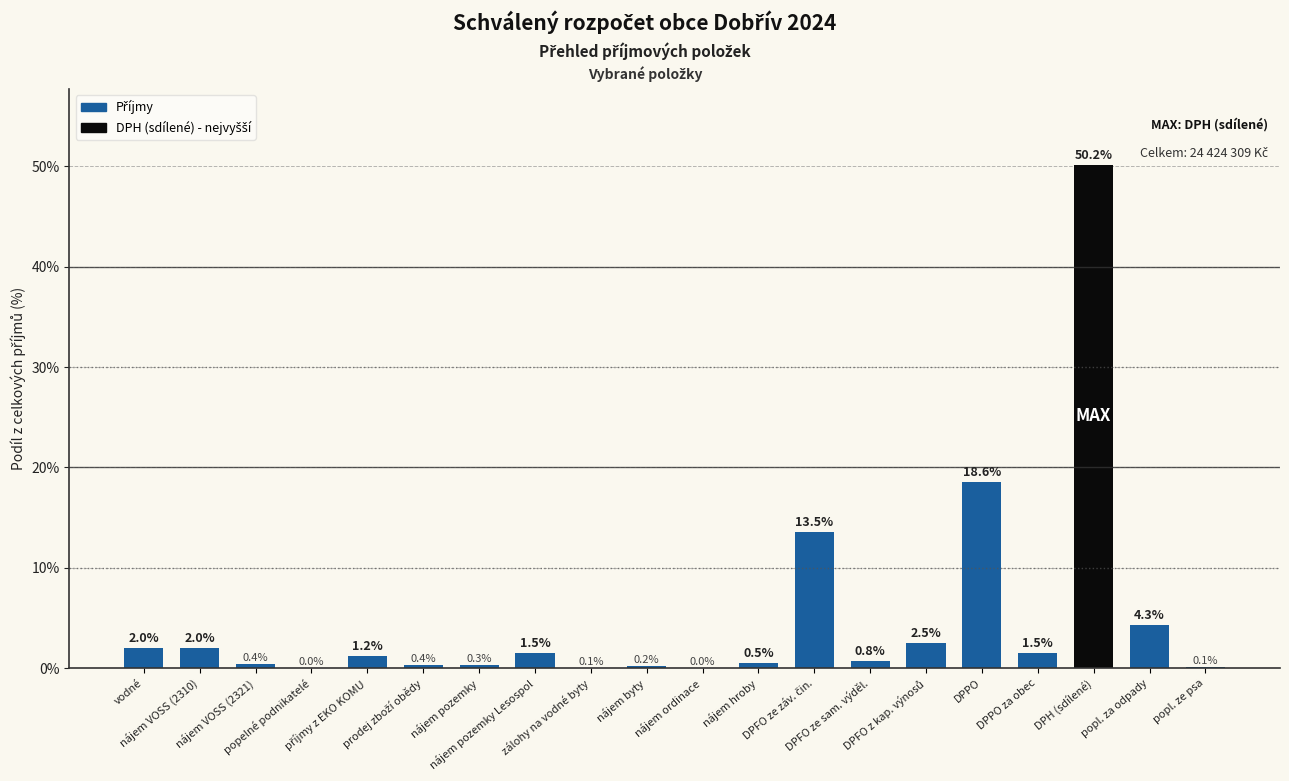

What is the change in value from nájem VOSS (2310) to popl. za odpady?

+2.3